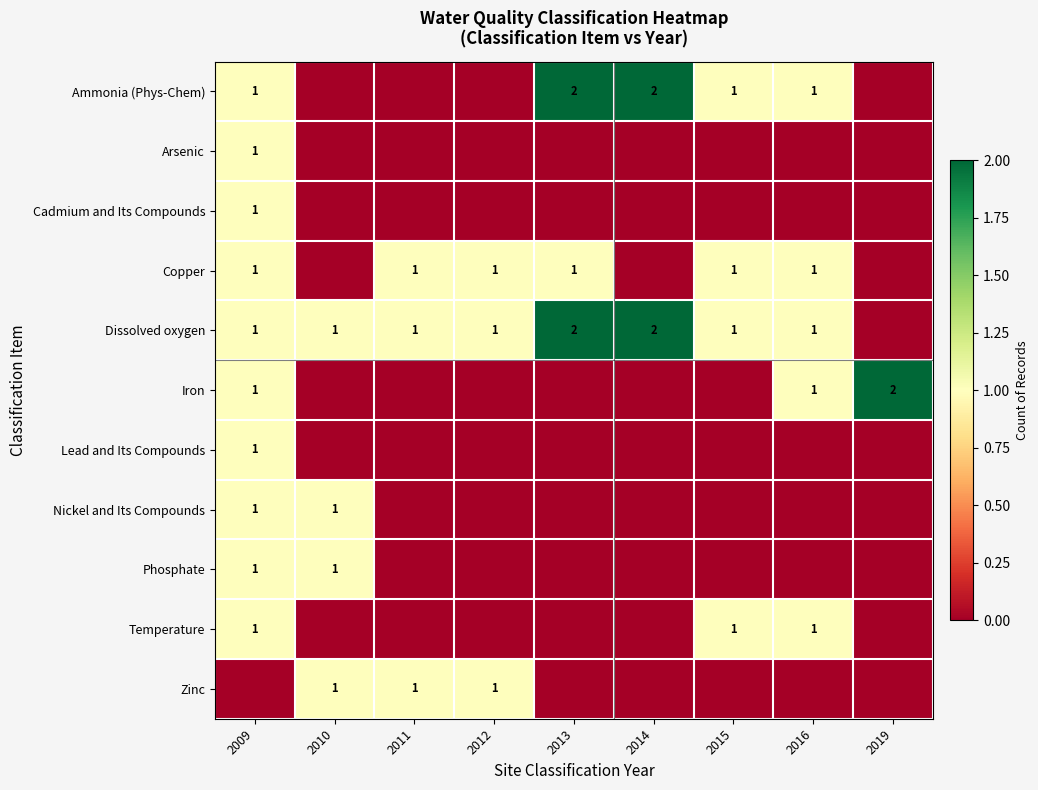

The value of Temperature at 2015 is 1. True or false?

True